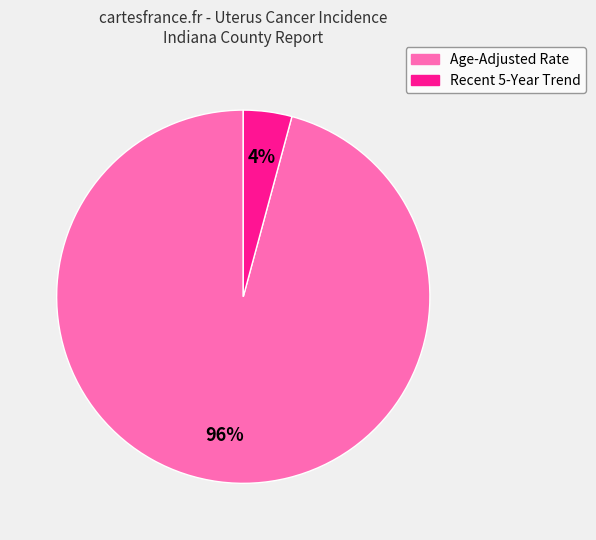

To the nearest percent, what is the difference between the largest and smallest slice percentages?

92%